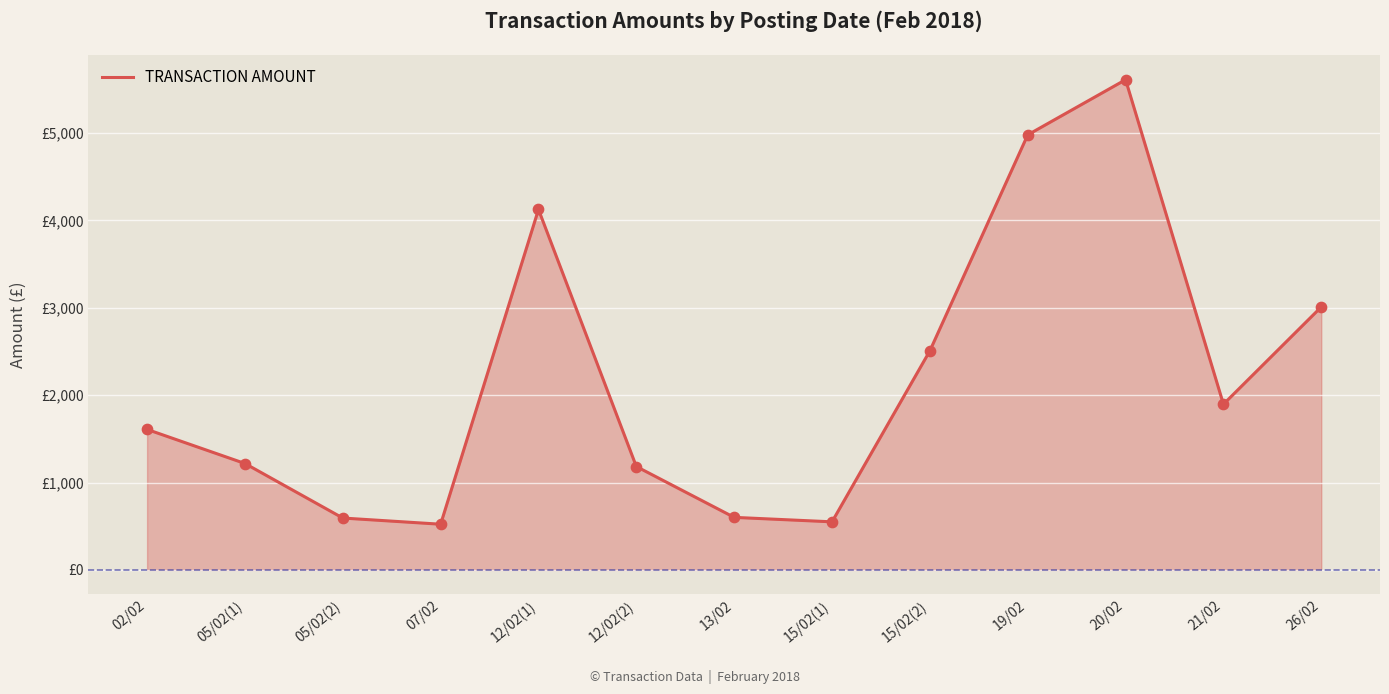

Does the chart have visible grid lines?

Yes